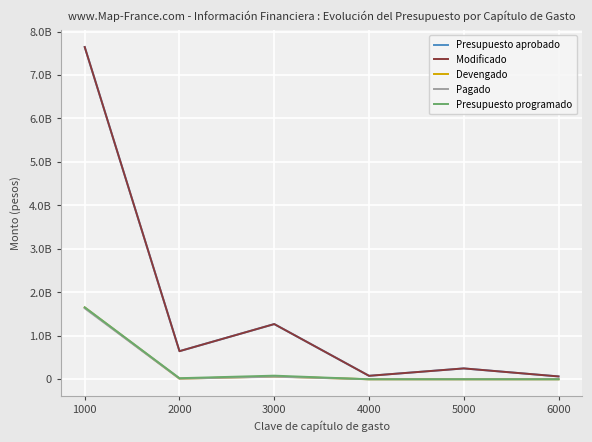

Is it true that Pagado equals 101748355.2 at 3000?

False